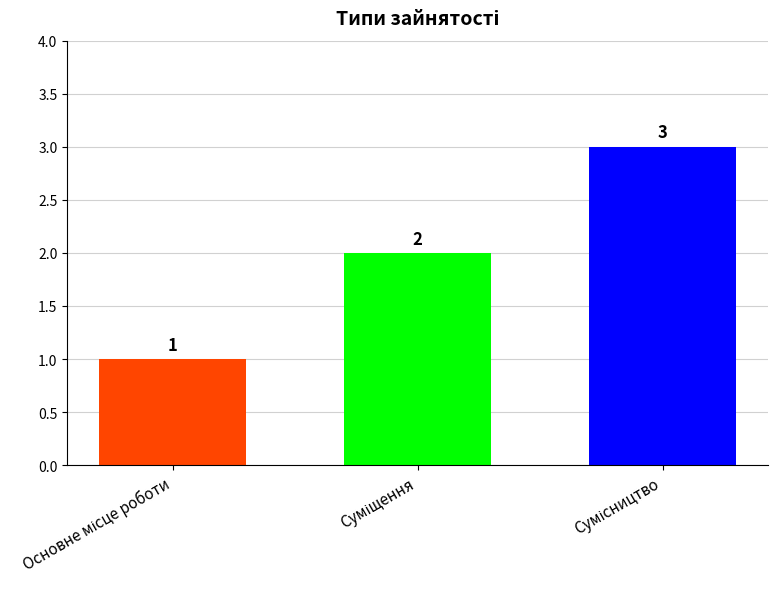

How many bars are there in total?

3